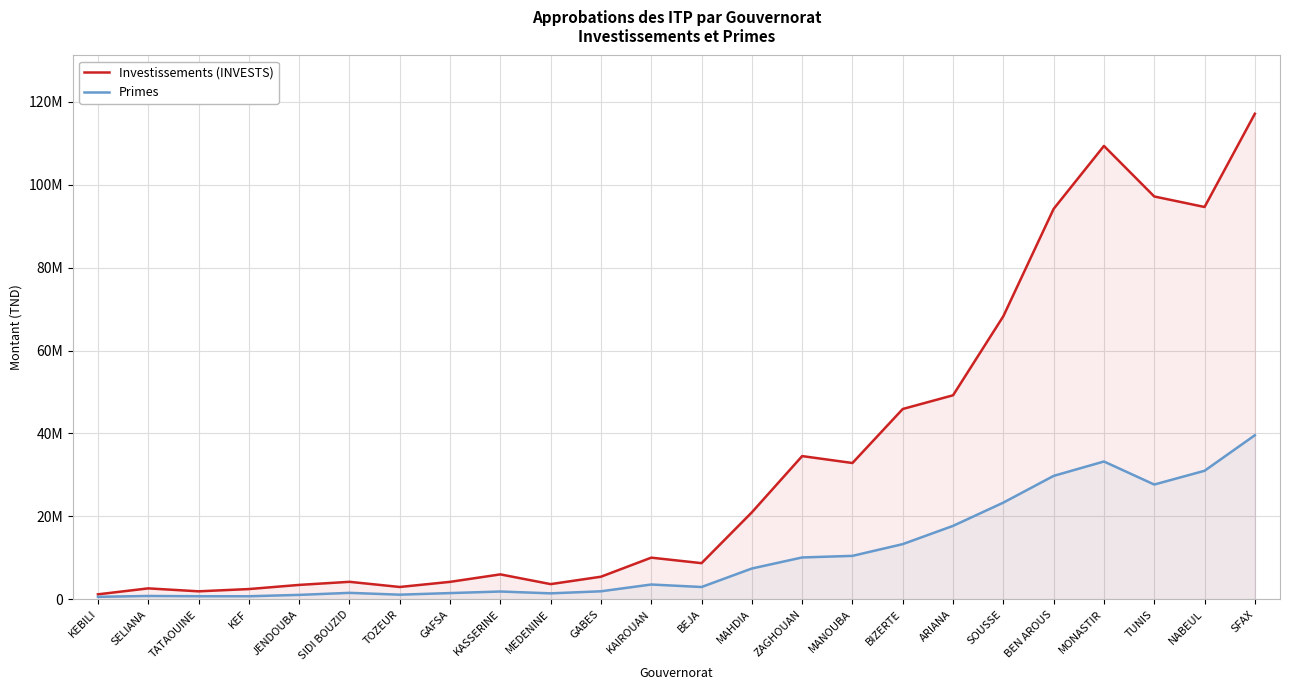

True or false: Investissements (INVESTS) has a value of 1180314 at KEBILI.

True